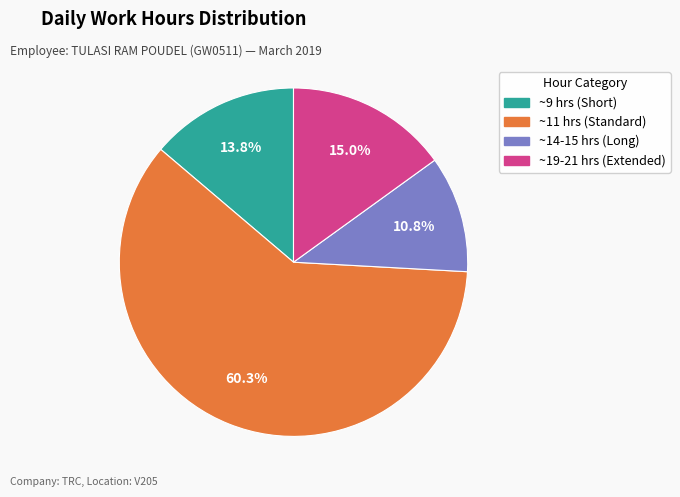

Is there a majority slice in this chart?

Yes